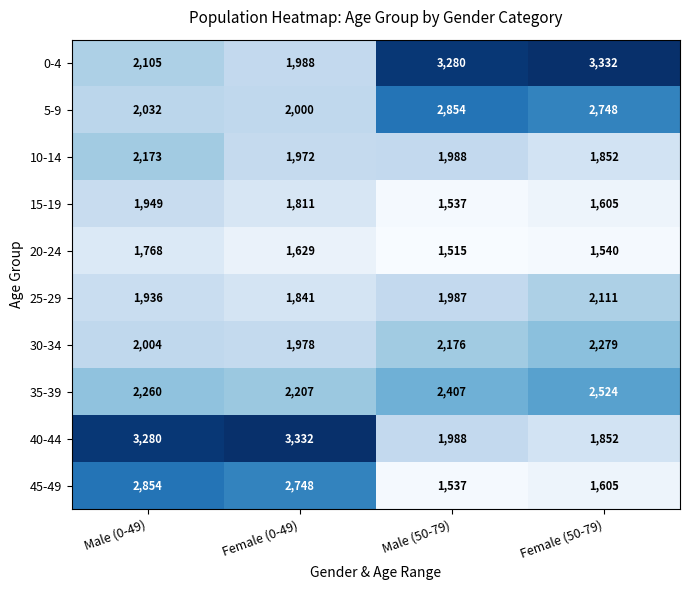

What is the maximum value for 45-49?

2854